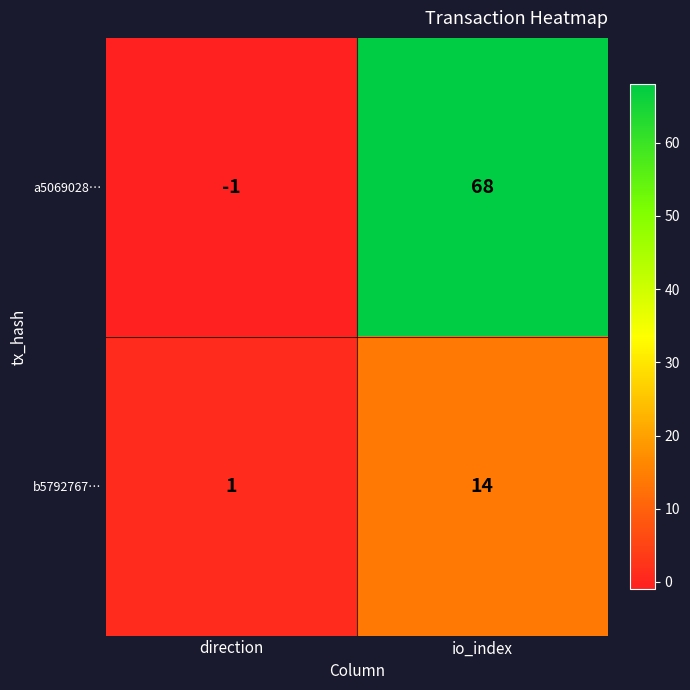

Which series has the widest spread of values?

a5069028…